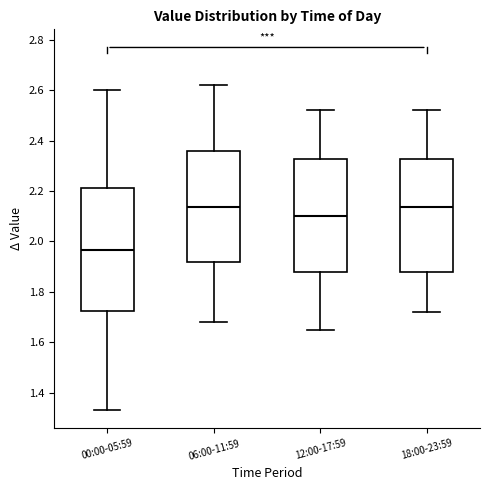

Reading left to right, transcribe this box plot: for each box, give where its median line is, the range the box spans, and where its two whiskers end, as read against the y-axis. The values are not printed on the chart, so give them approximately, as read against the axis.

00:00-05:59: median 1.96, box 1.72 to 2.22, whiskers 1.34 to 2.60
06:00-11:59: median 2.14, box 1.92 to 2.36, whiskers 1.68 to 2.62
12:00-17:59: median 2.10, box 1.88 to 2.32, whiskers 1.66 to 2.52
18:00-23:59: median 2.14, box 1.88 to 2.32, whiskers 1.72 to 2.52